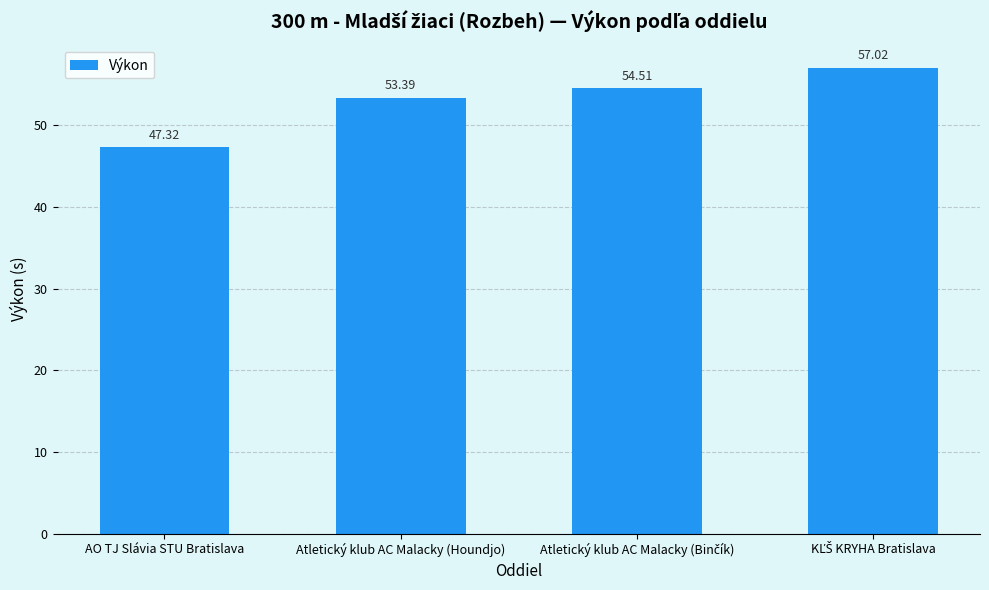

Does the chart contain any negative values?

No